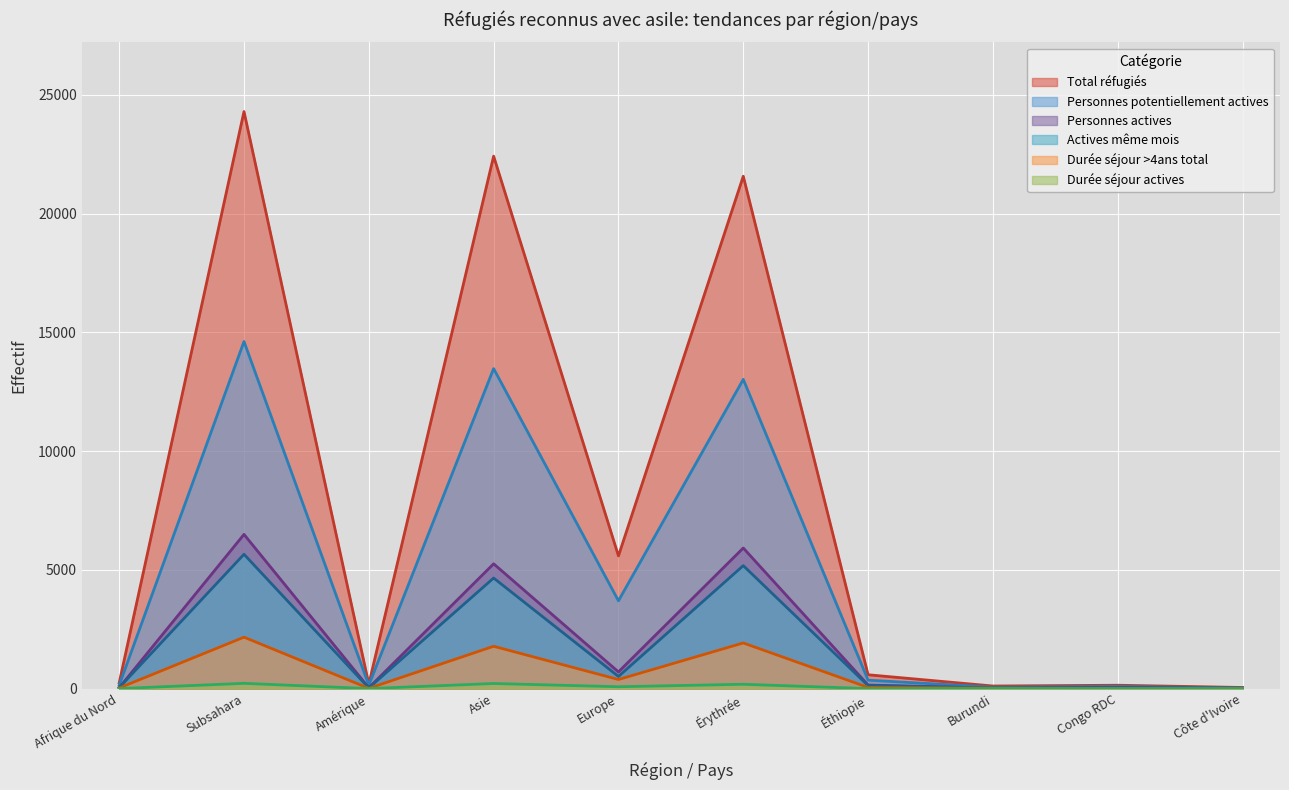

What is the sum of the Personnes potentiellement actives values at Afrique du Nord and Congo RDC?

231